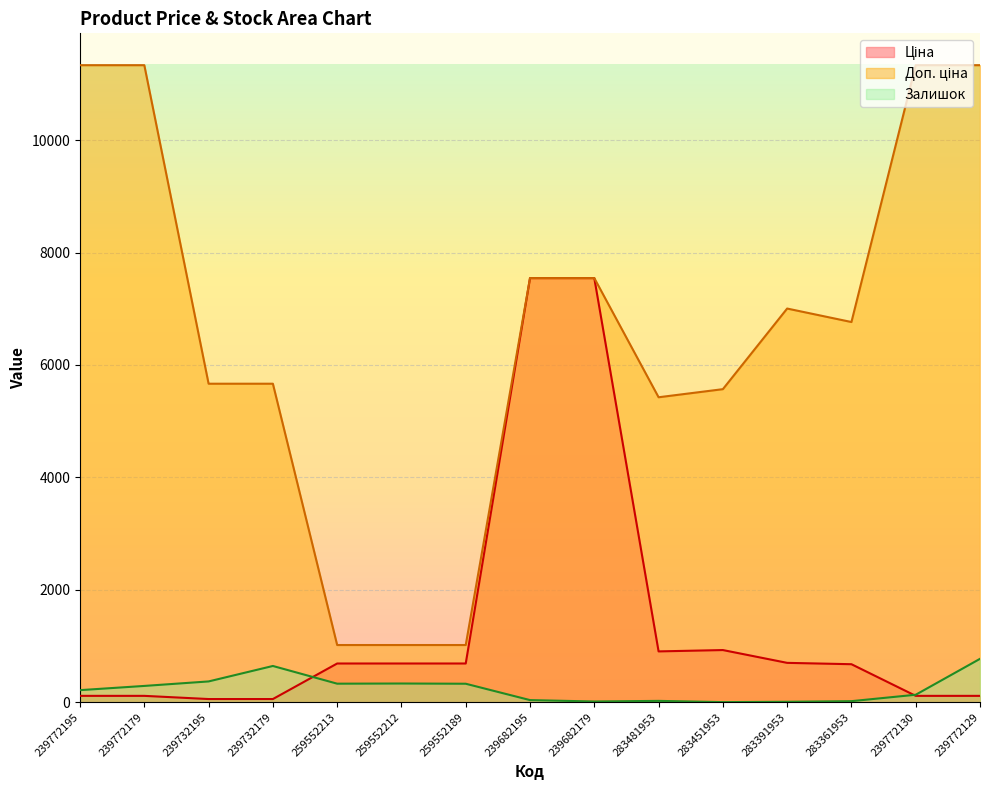

At 239772179, list the series in order from smallest to largest.

Ціна, Залишок, Доп. ціна